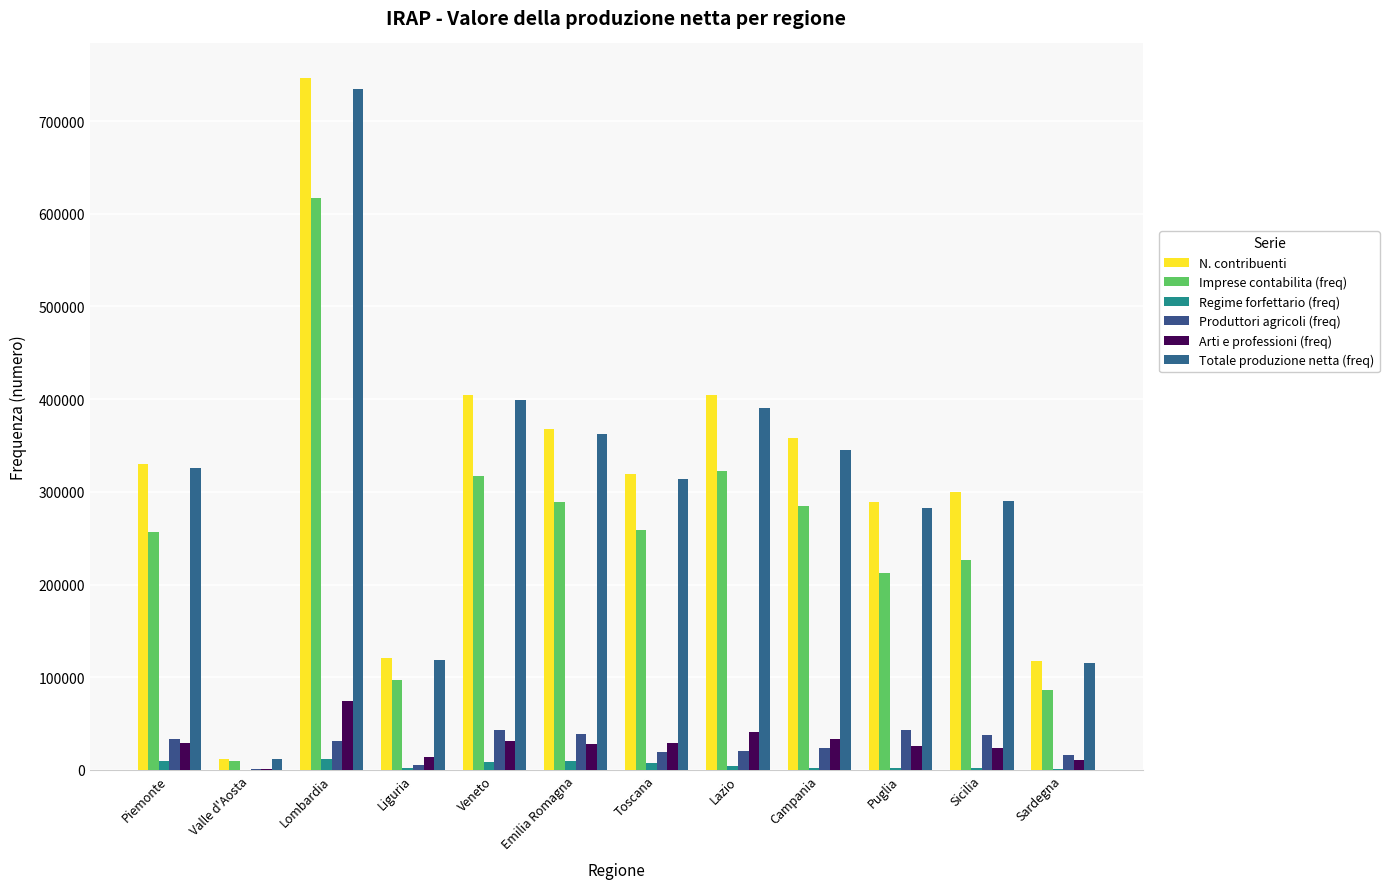

Which series has the largest range (max minus min)?

N. contribuenti